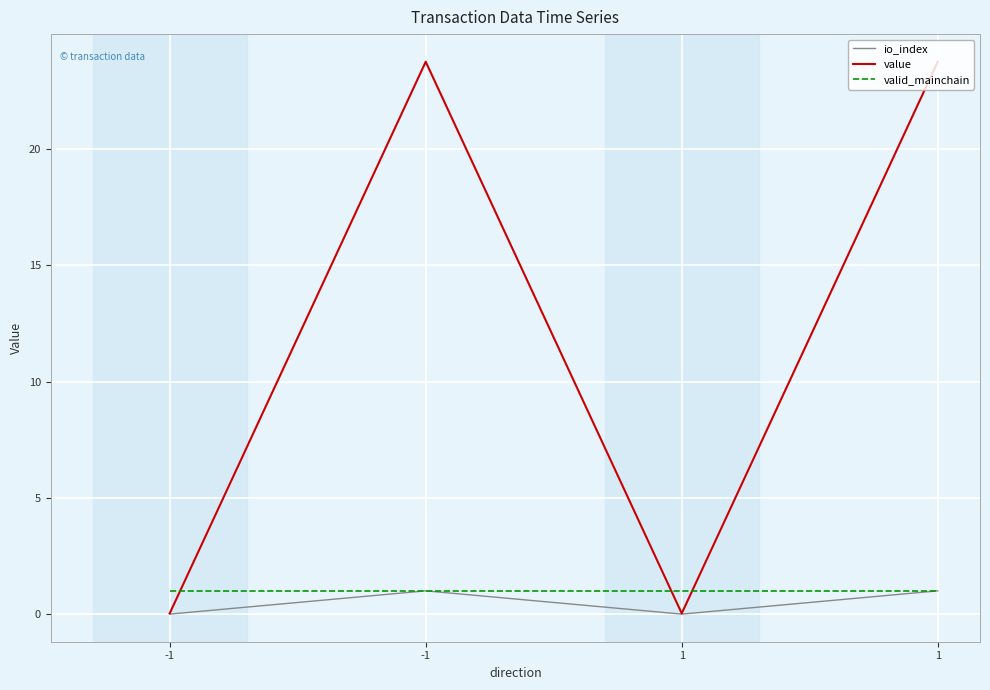

What are all the series names shown in the legend?

io_index, value, valid_mainchain